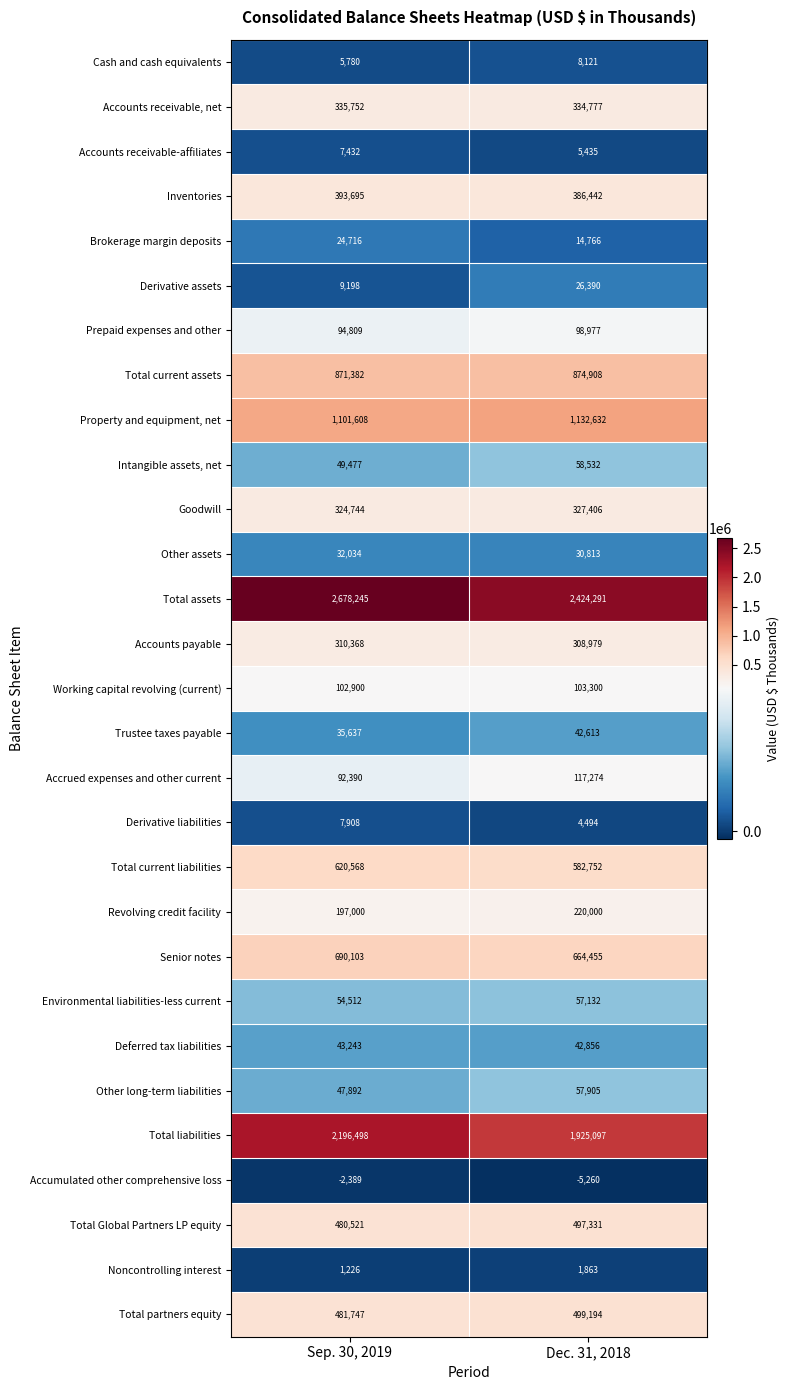

The value of Total current liabilities at Dec. 31, 2018 is 582752. True or false?

True